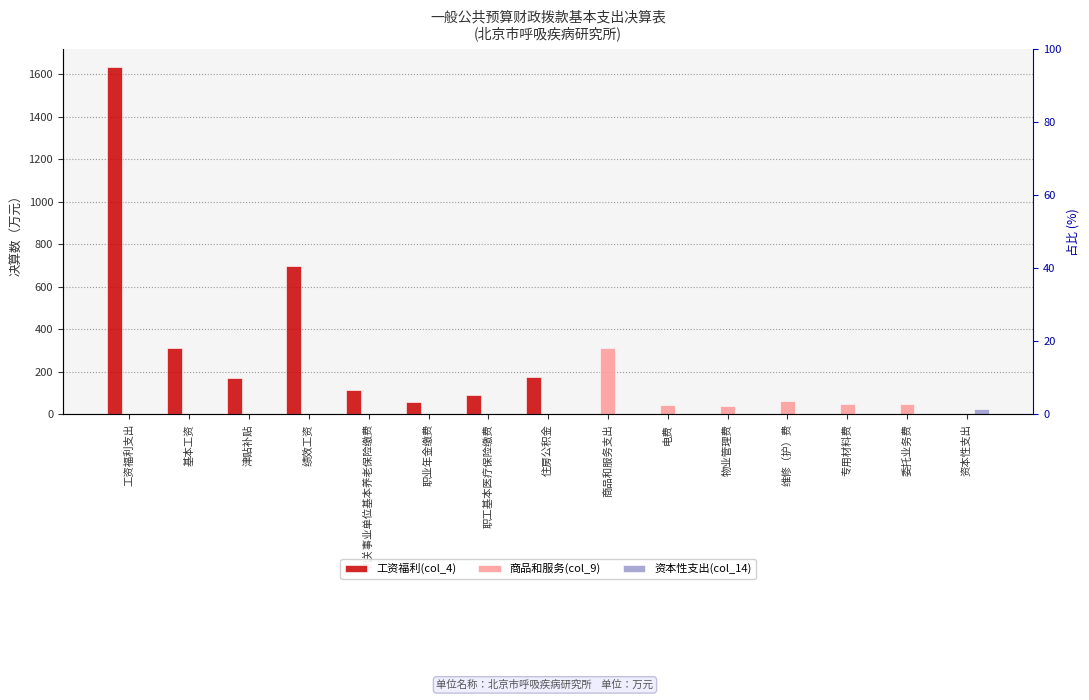

What is the label of the 4th bar from the left?

绩效工资